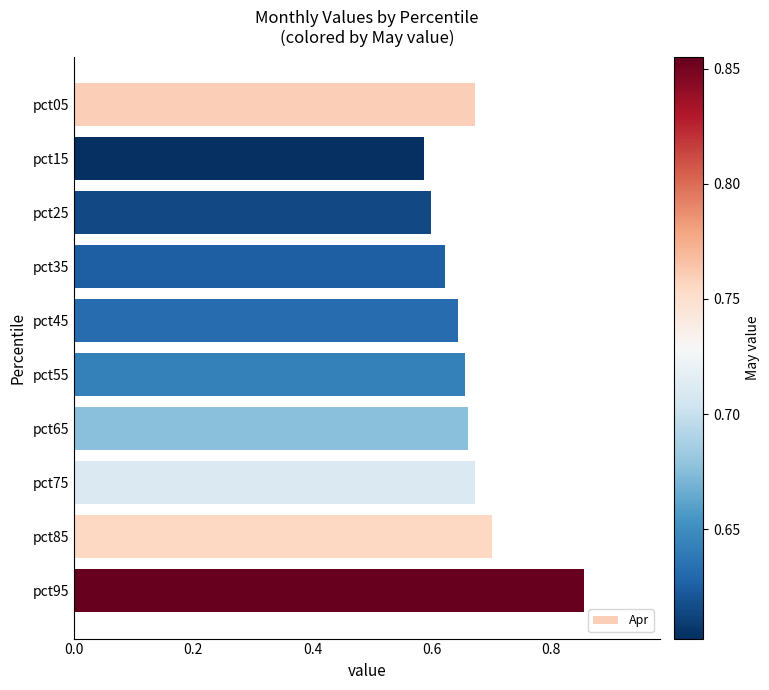

What is the sum of the values at pct25 and pct75?

1.3